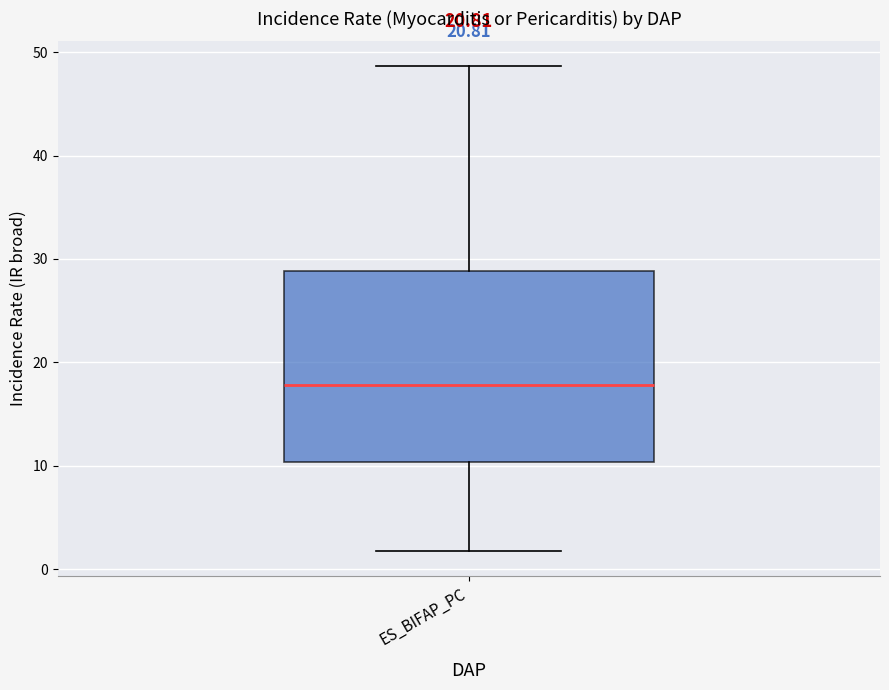

Read this box plot against the y-axis: the position of the median line, the range covered by the box, and the ends of both whiskers. The values are not printed on the chart, so give them approximately, as read against the axis.

median 18, box 10 to 29, whiskers 2 to 49